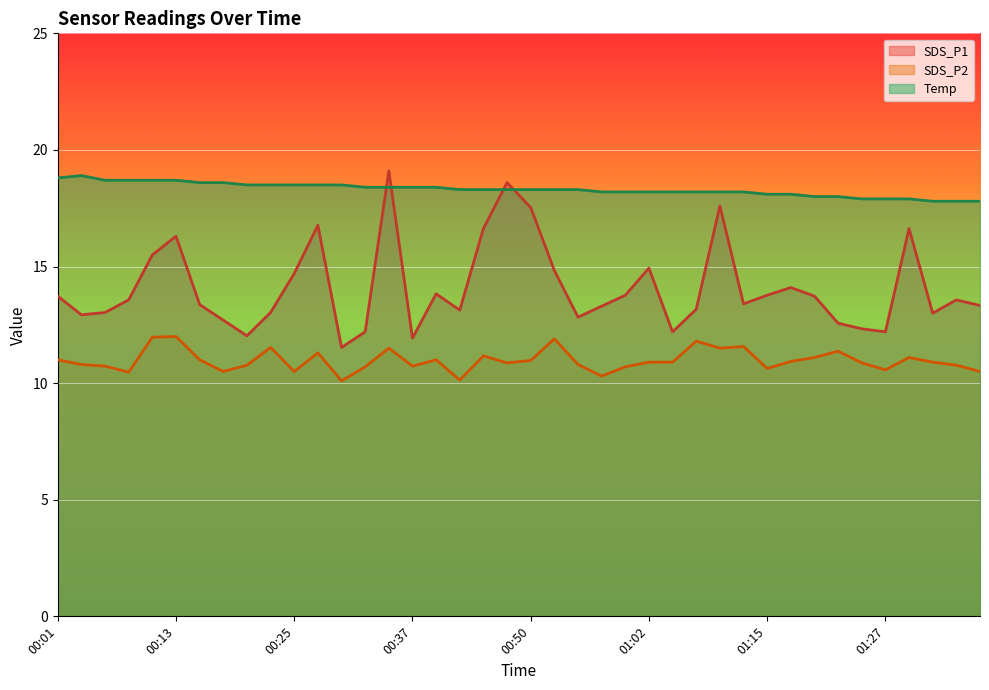

List the series in order of their peak value, lowest first.

SDS_P2, Temp, SDS_P1